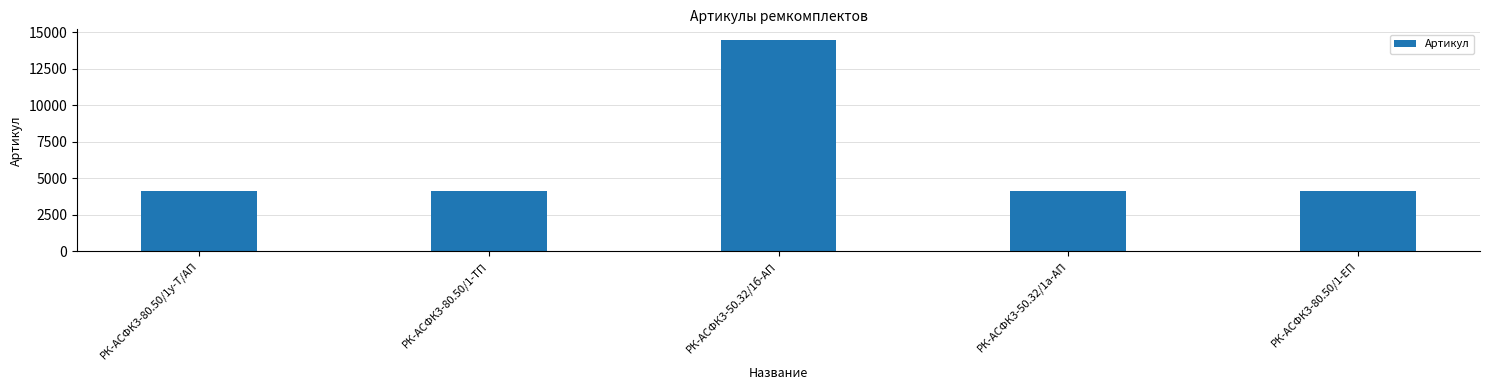

Where does the data first go above 4141?

РК-АСФК3-80.50/1у-Т/АП